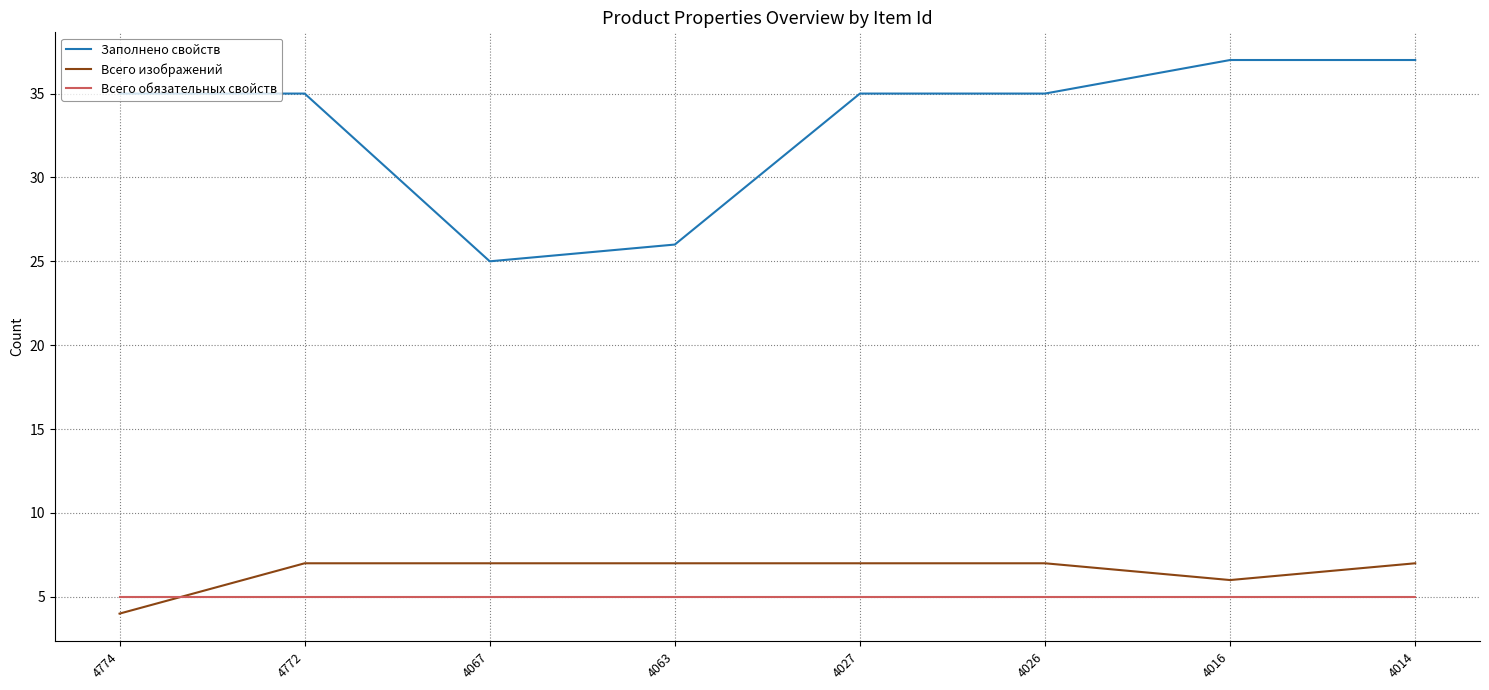

Reading left to right, what are all the values shown in this chart?

Заполнено свойств: 35	35	25	26	35	35	37	37
Всего изображений: 4	7	7	7	7	7	6	7
Всего обязательных свойств: 5	5	5	5	5	5	5	5